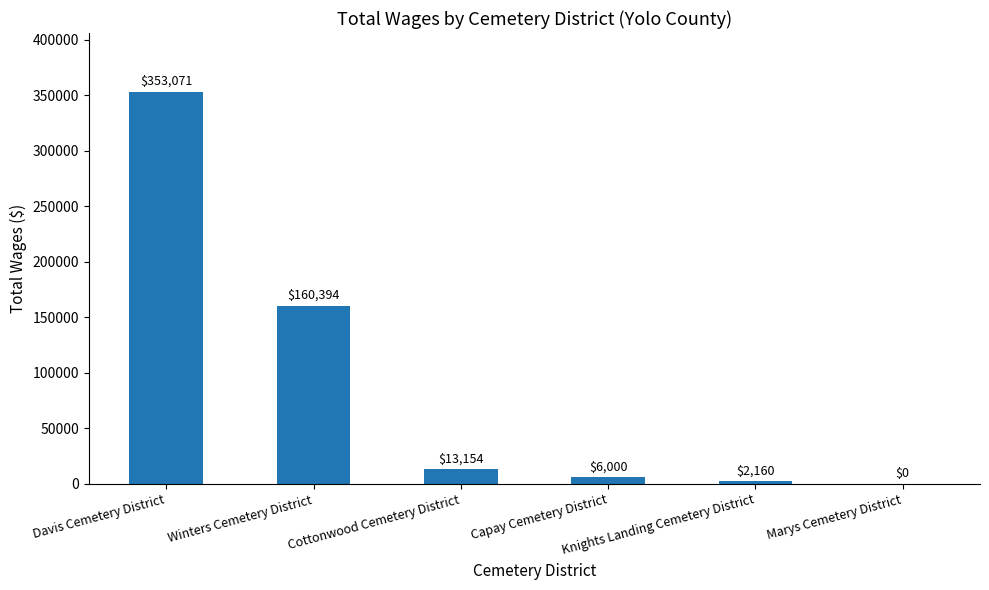

Does the chart contain stacked bars?

No